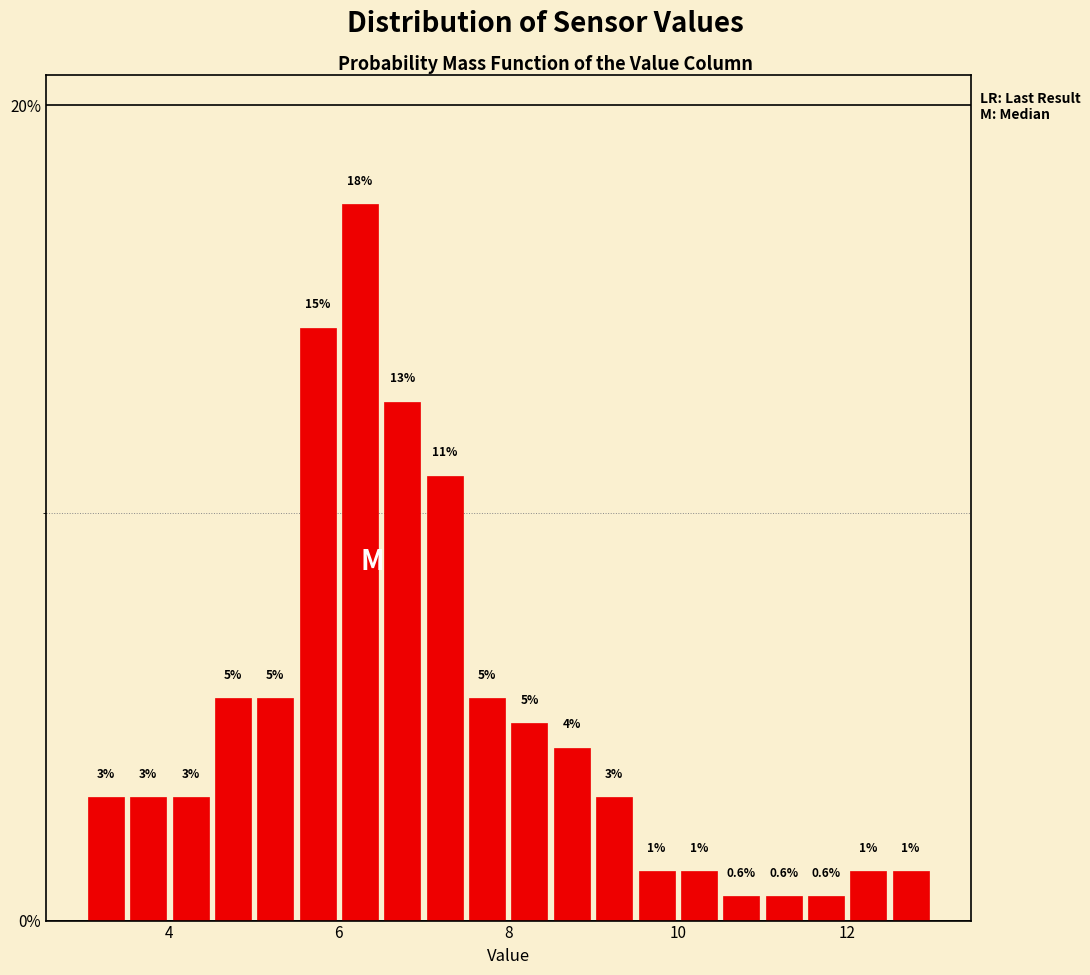

Read against the x-axis, roughly where is the centre of the tallest bar?

6.2